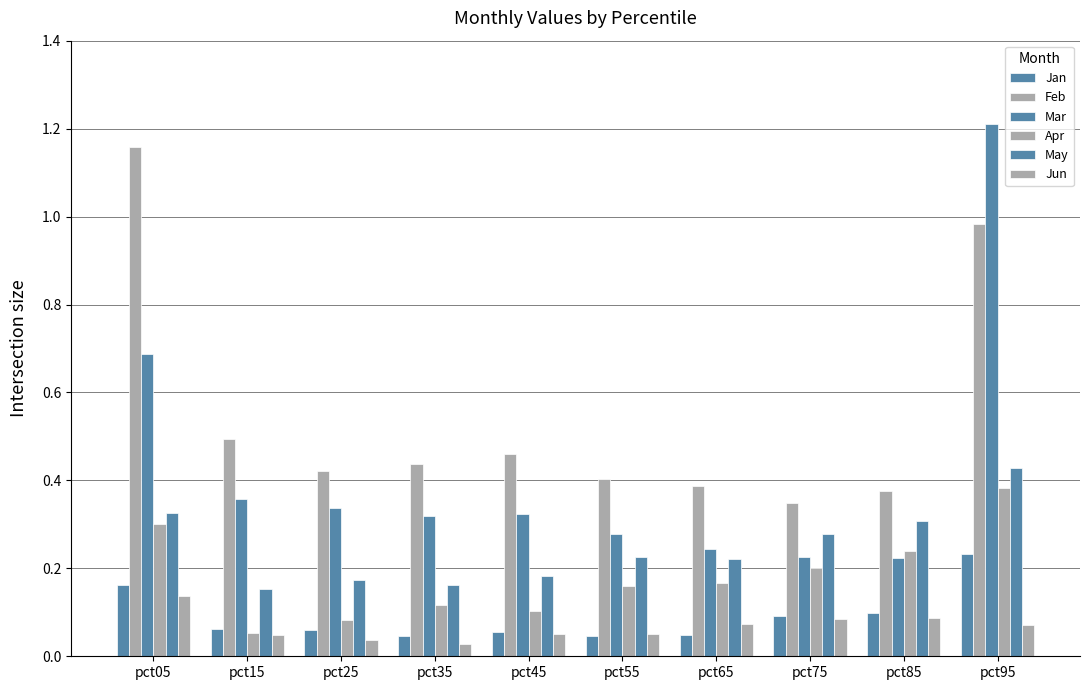

Which series has the widest spread of values?

Mar